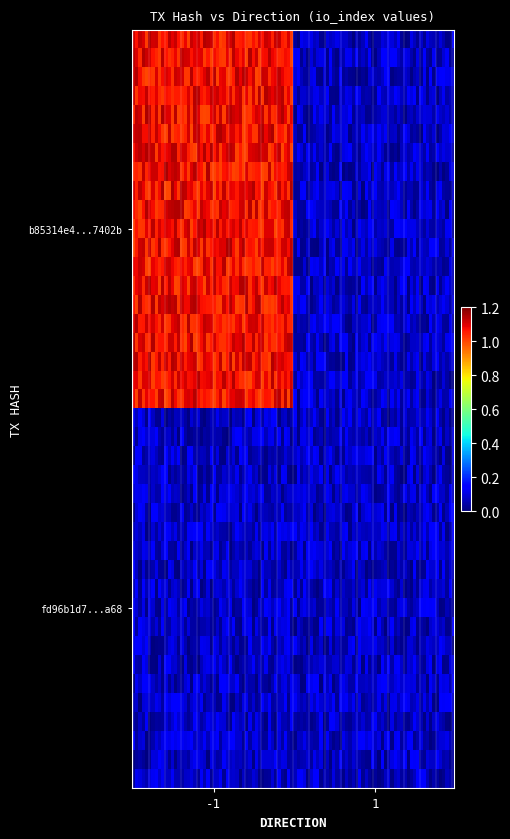

At which category does the chart reach its peak across all series?

-1